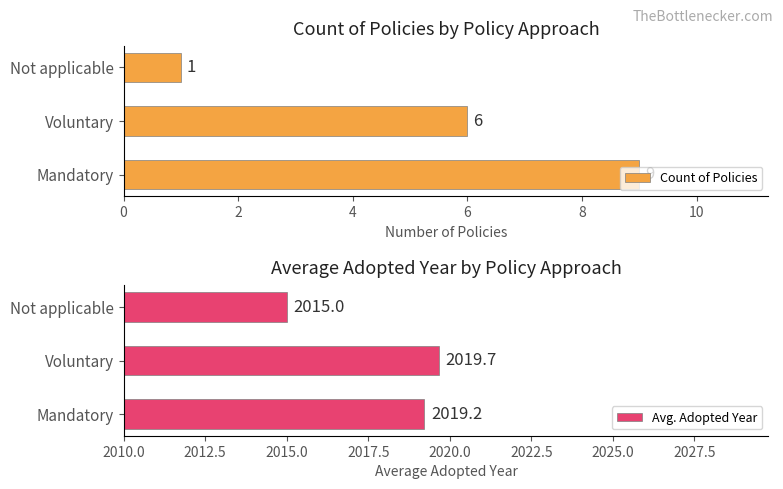

What is the difference between the maximum and second lowest values in the Avg. Adopted Year series?

0.5